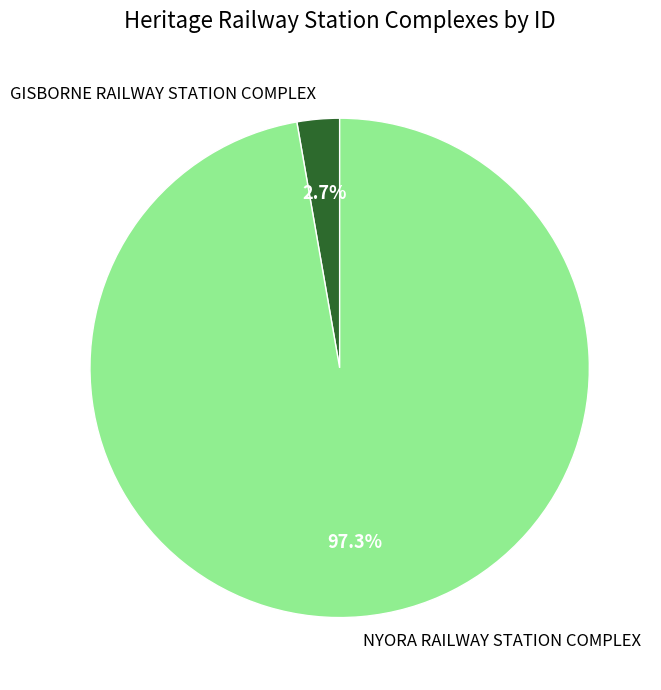

How many segments does this pie chart have?

2